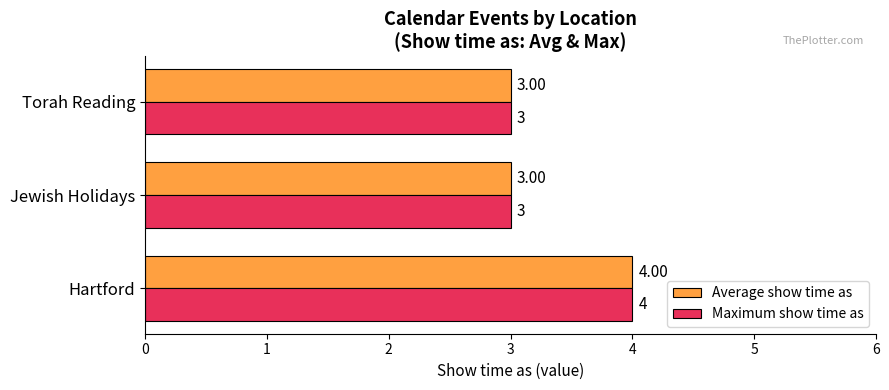

What is the total value across all series at Hartford?

8